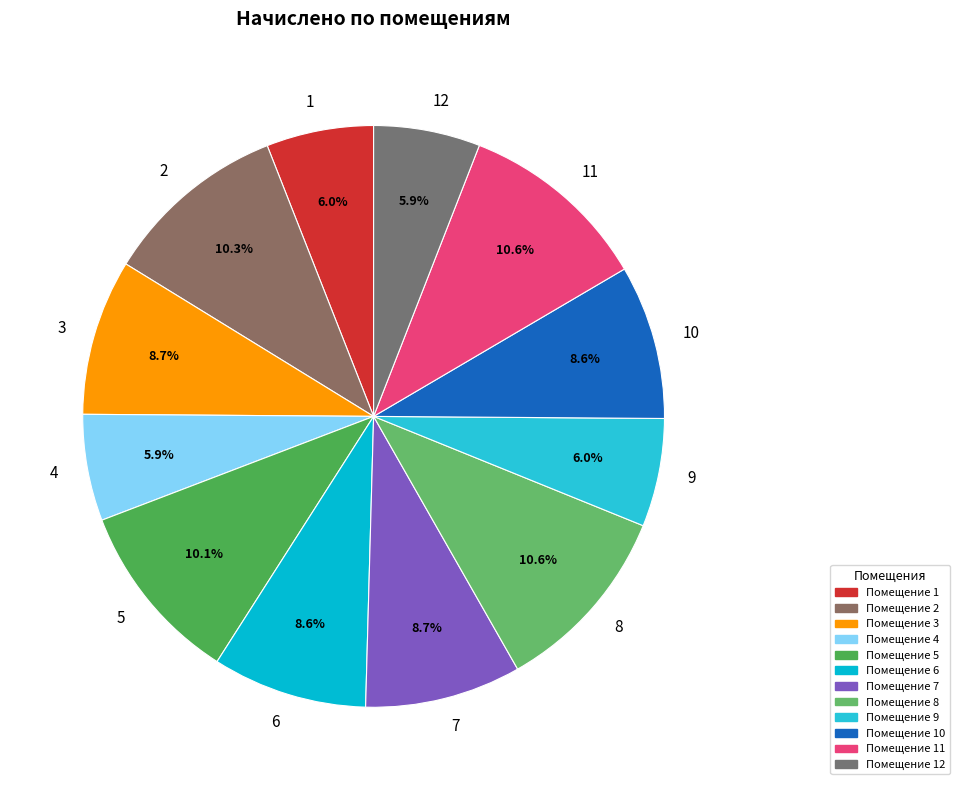

To the nearest percent, what is the difference between the largest and smallest slice percentages?

5%